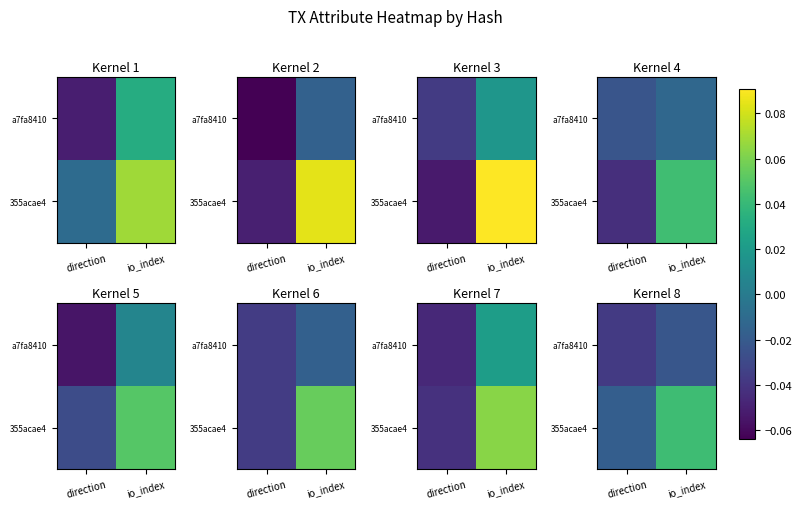

At which label does 355acae4 first exceed 0?

io_index